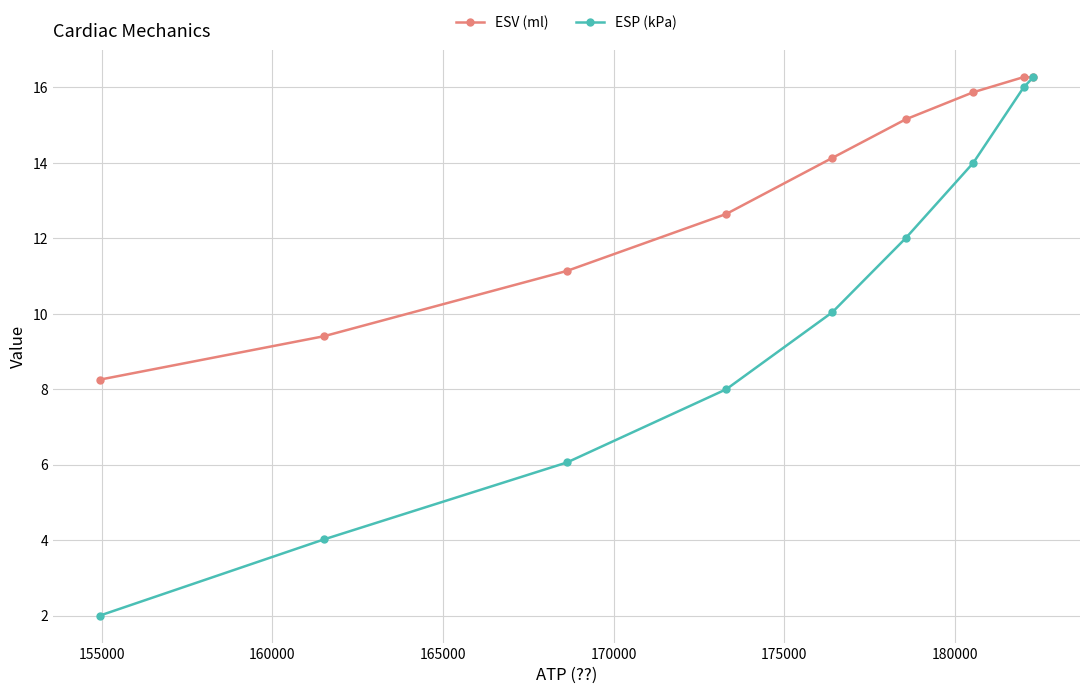

Does the chart display data point markers on the line(s)?

Yes